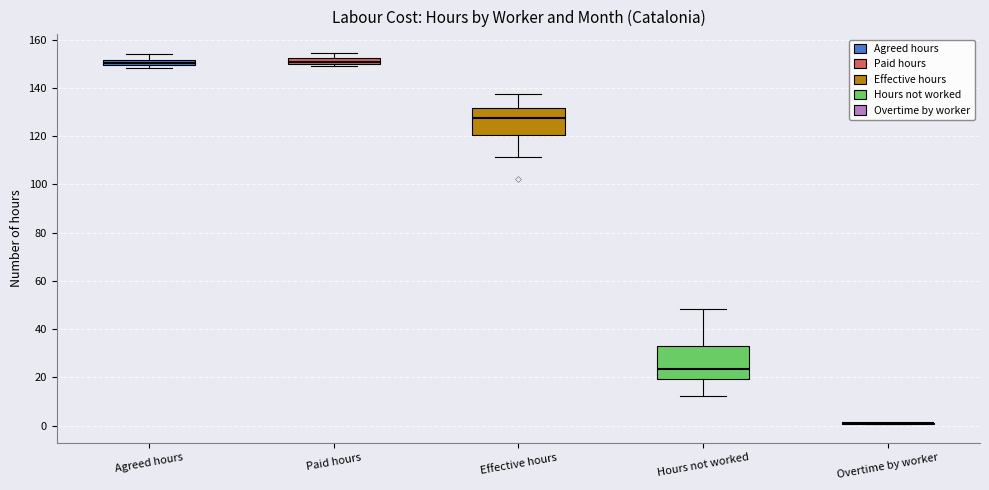

Where is the lower edge of the box for Effective hours on the y-axis? The values are not printed on the chart, so give them approximately, as read against the axis.

120